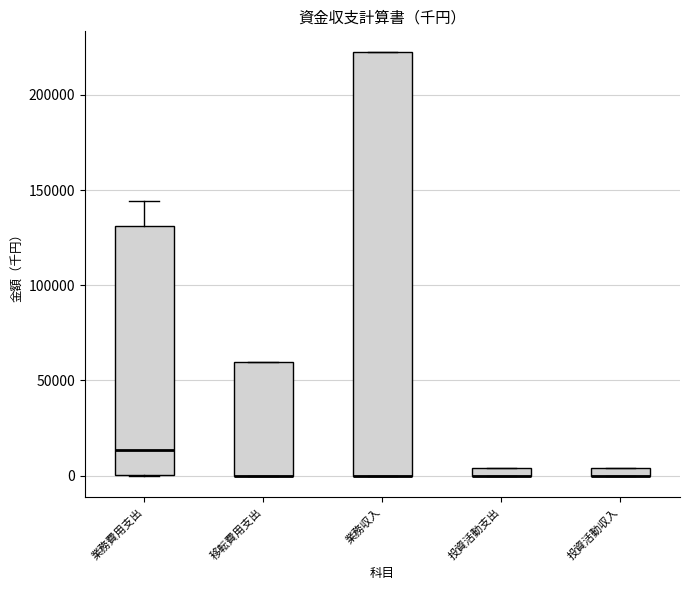

Where does the median line of the box for 業務費用支出 sit on the y-axis? The values are not printed on the chart, so give them approximately, as read against the axis.

15000